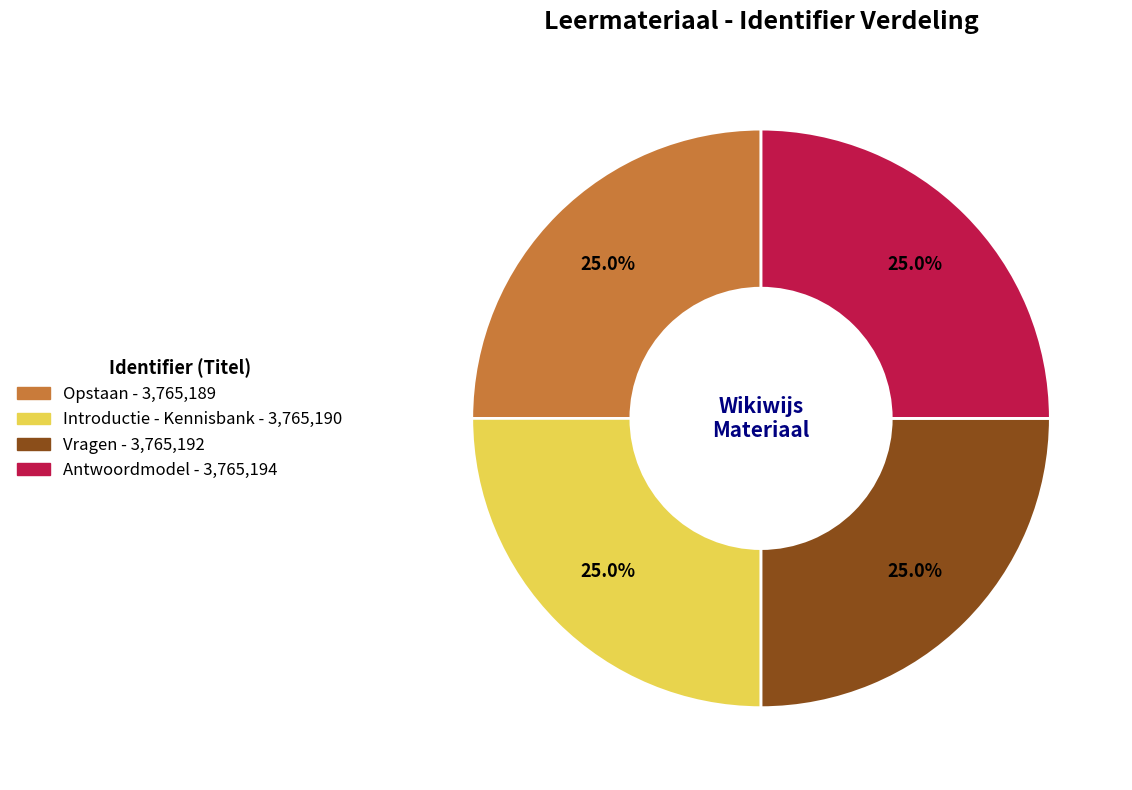

Is there a majority slice in this chart?

No